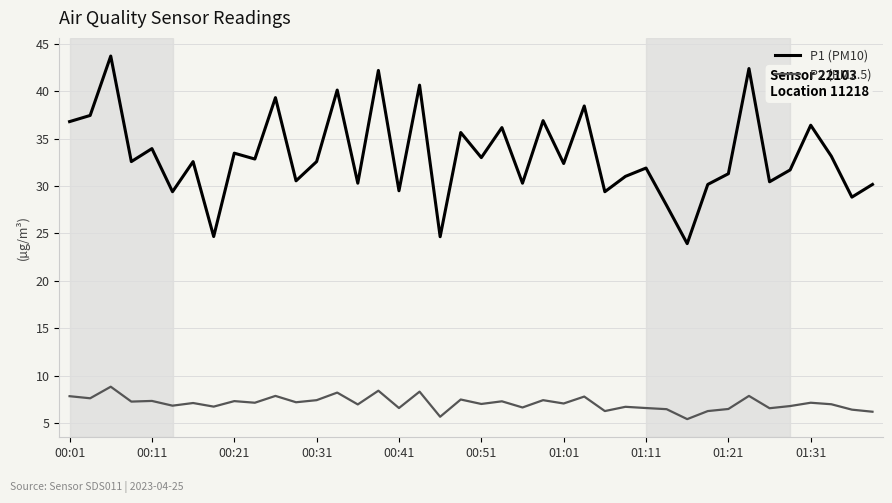

List the series in order of their overall mean, lowest first.

P2 (PM2.5), P1 (PM10)